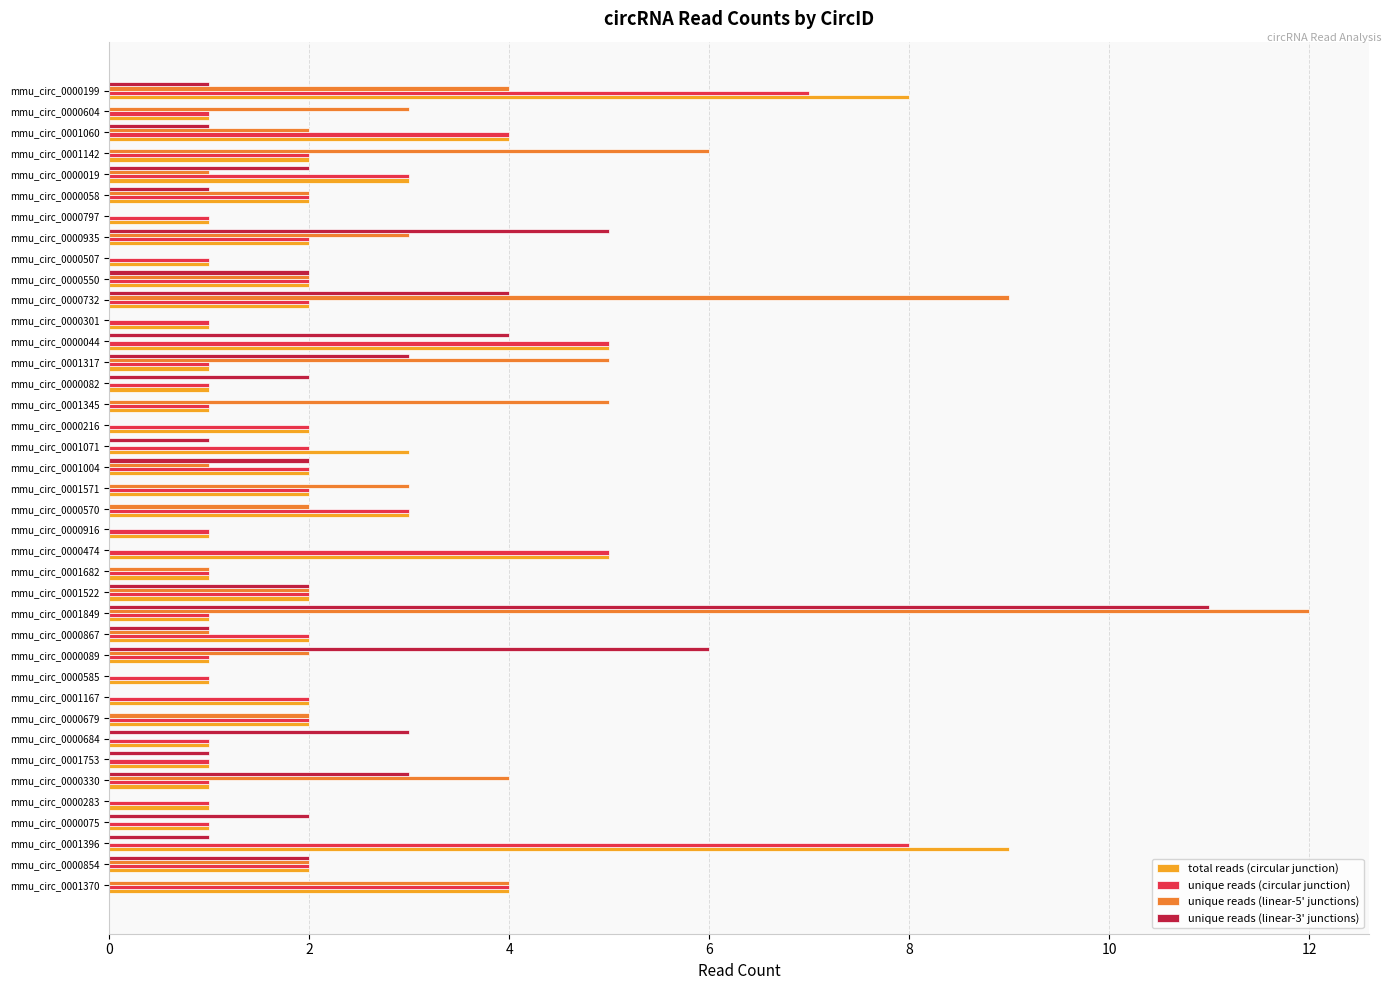

Is the value of unique reads (linear-5' junctions) at mmu_circ_0000507 greater than the value of unique reads (circular junction) at mmu_circ_0000507?

No